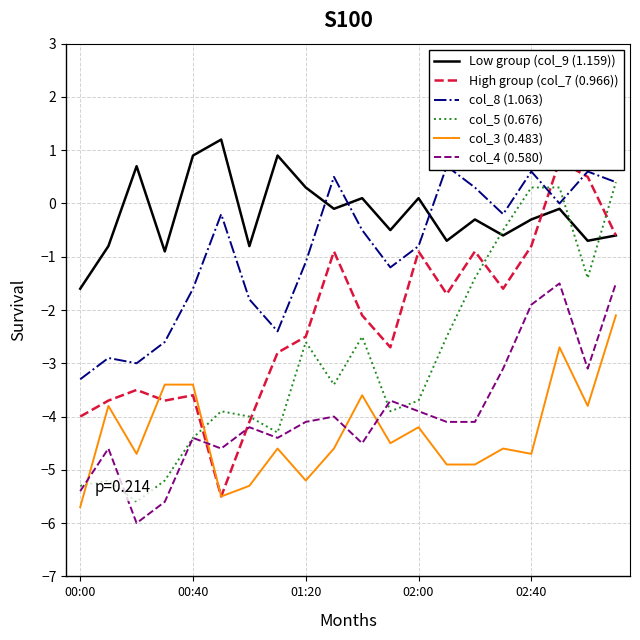

After their last crossing, which series has the higher values: col_5 (0.676) or Low group (col_9 (1.159))?

col_5 (0.676)